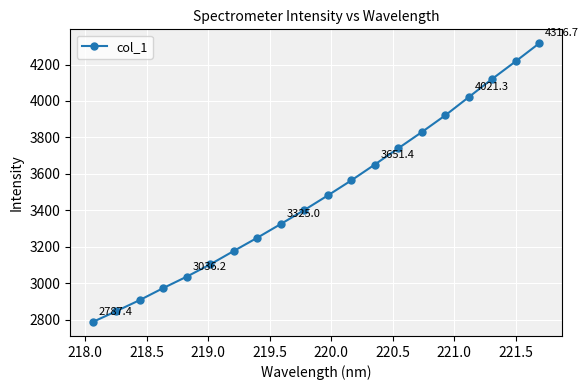

True or false: there are more than 0 points higher than both neighbors.

False